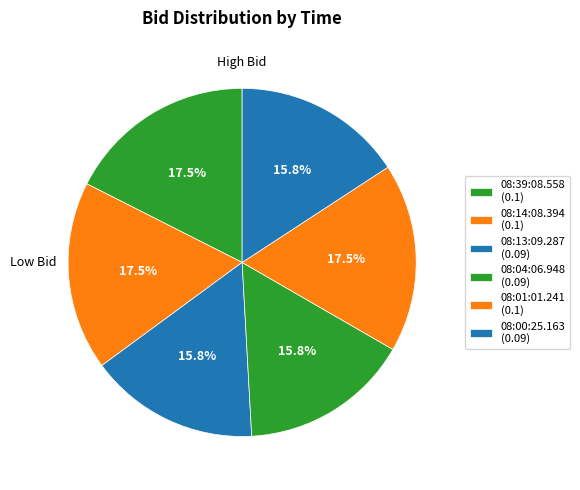

Count the number of slices in the pie.

6